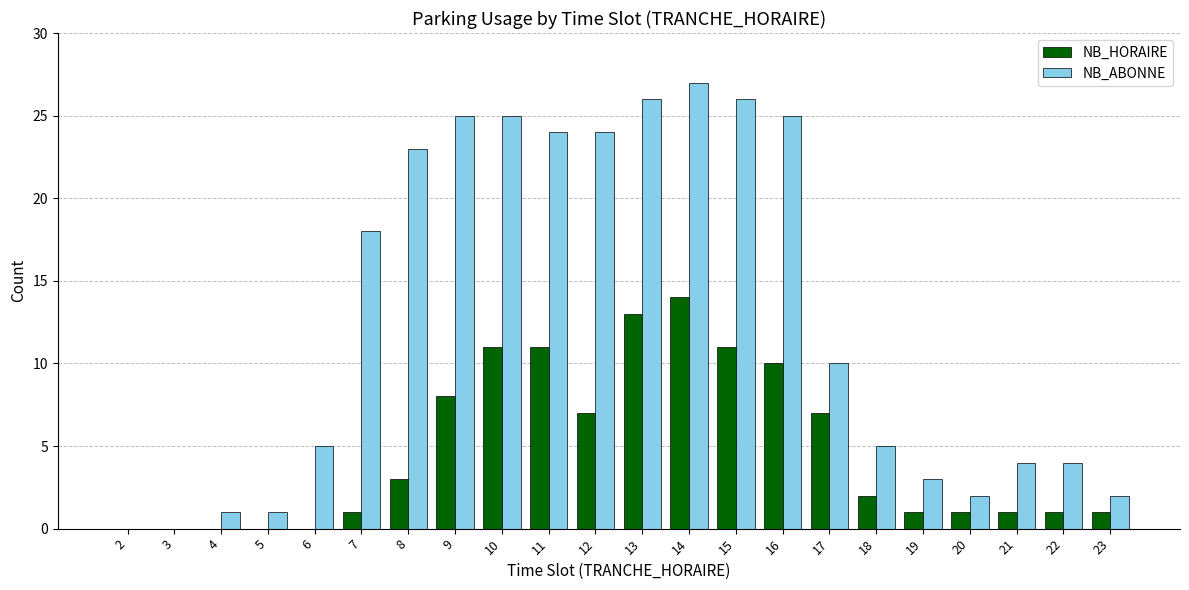

The value of NB_HORAIRE at 18 is 1. True or false?

False